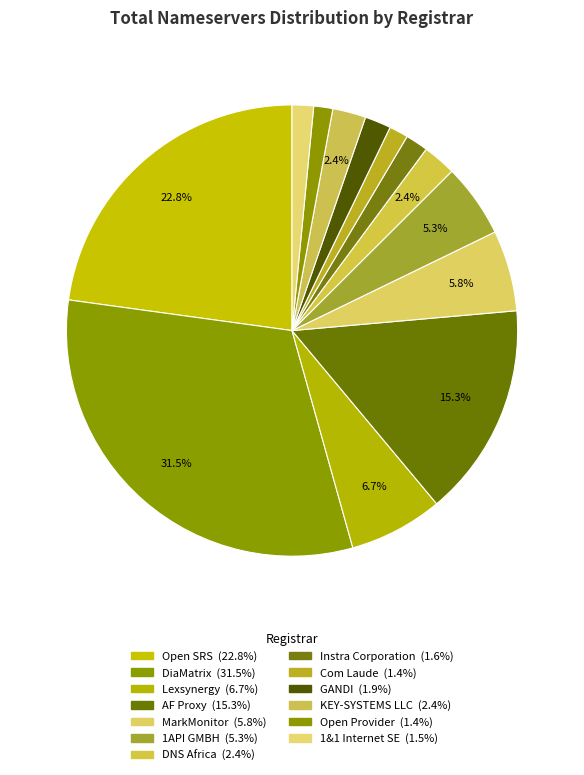

What percentage is NOT represented by 1&1 Internet SE?

98.5%